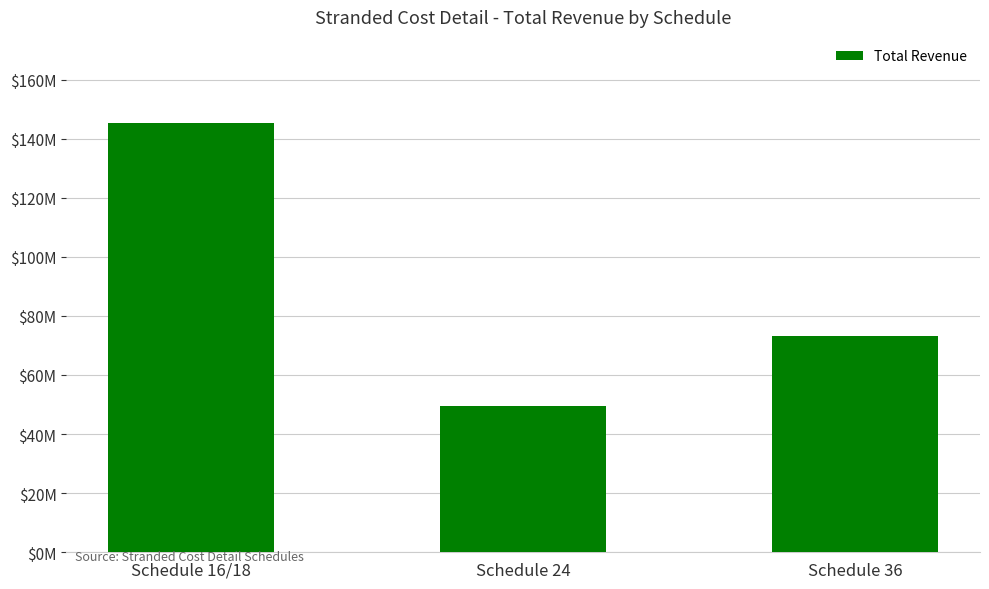

What is the sum of all values?

268098744.3